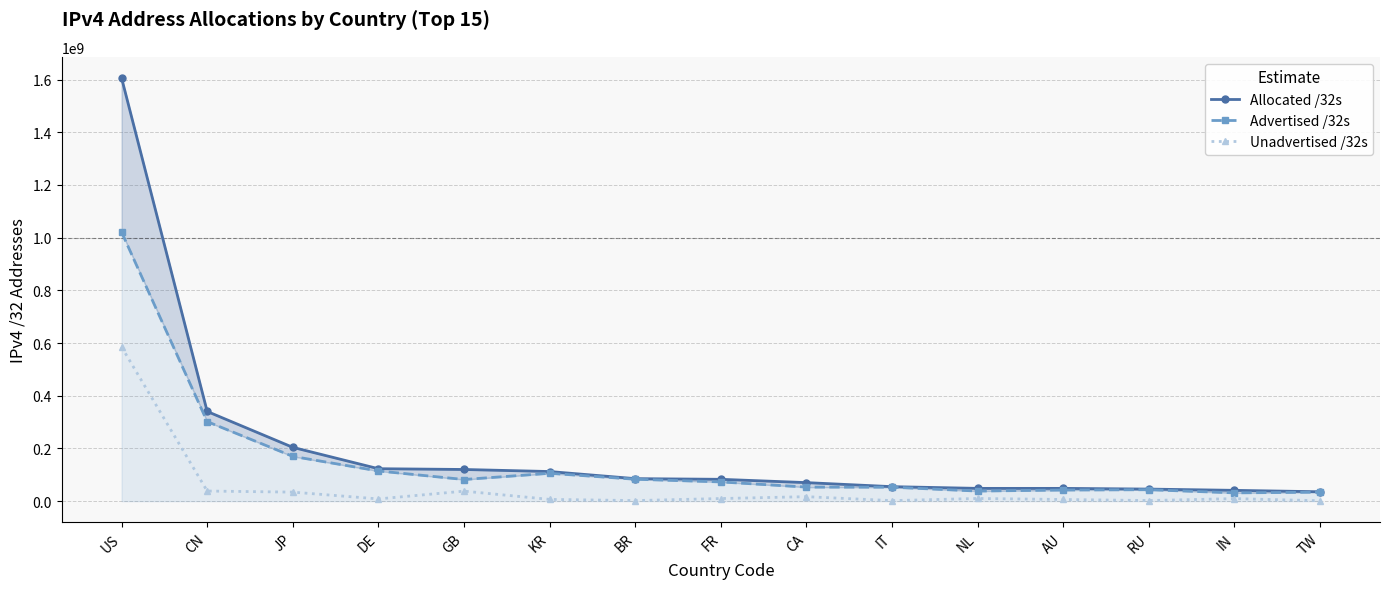

What are all the series names shown in the legend?

Allocated /32s, Advertised /32s, Unadvertised /32s